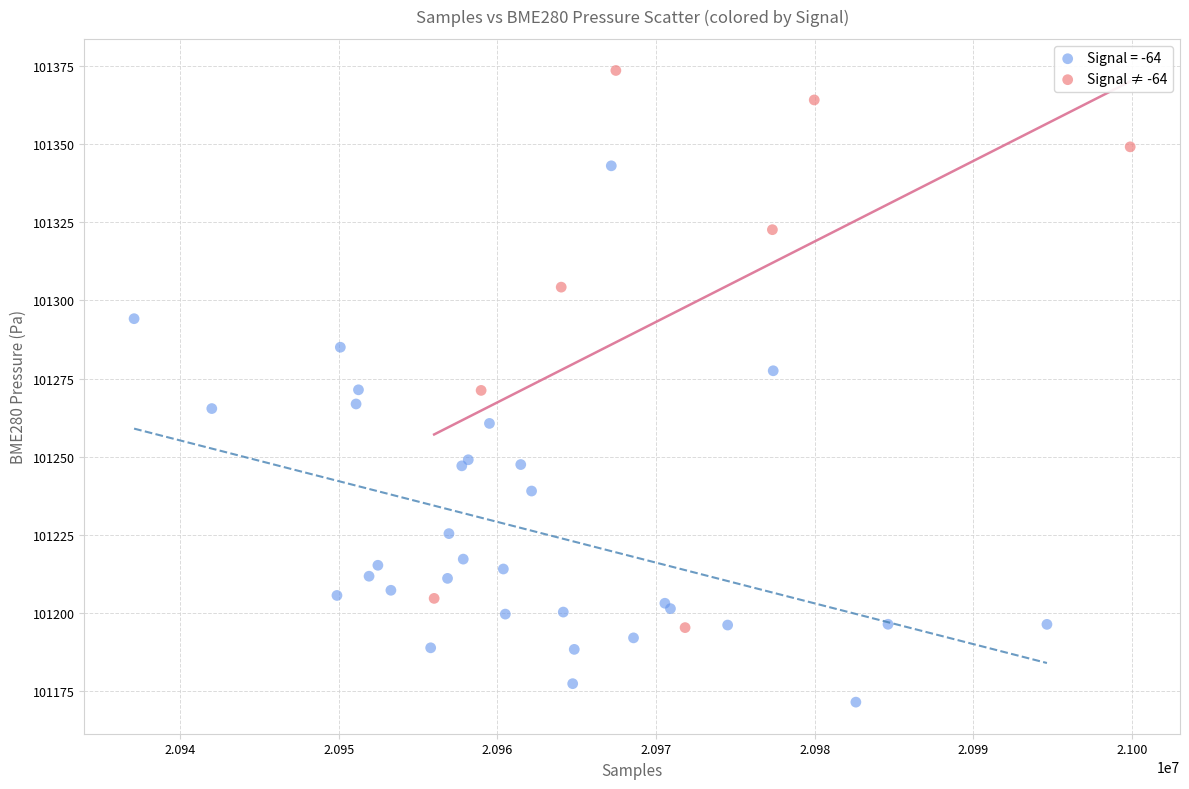

Which series contains the highest Y value?

Signal ≠ -64